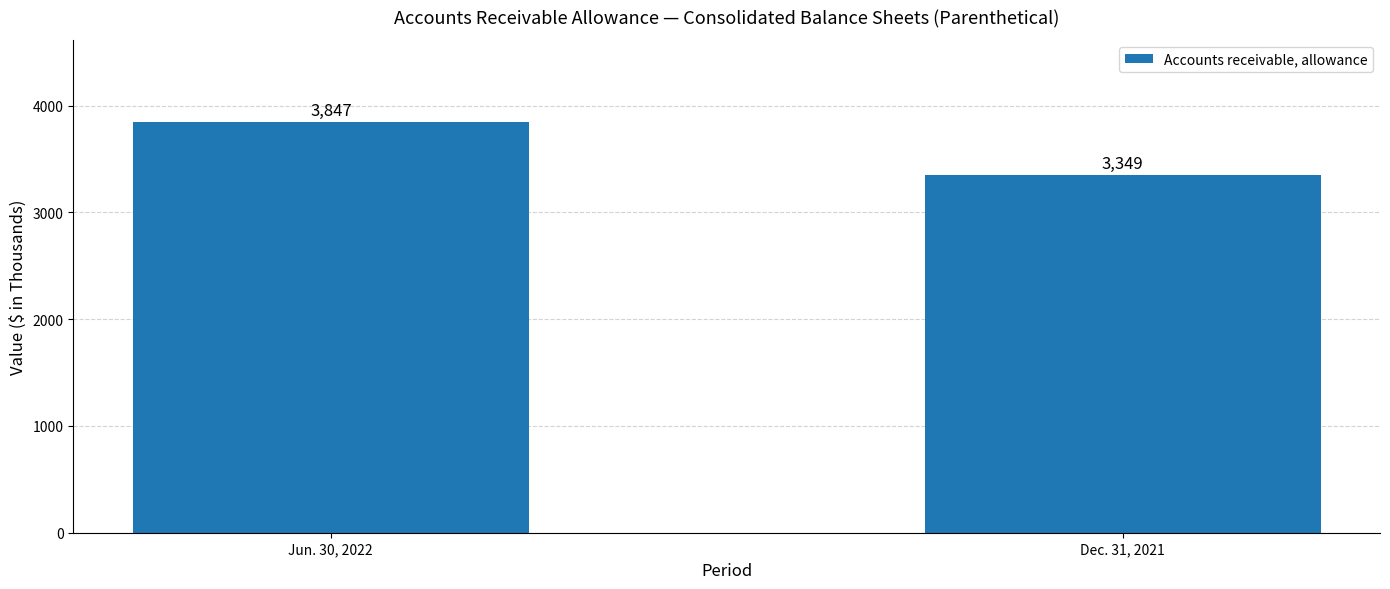

What is the value of the 2nd bar from the left?

3349